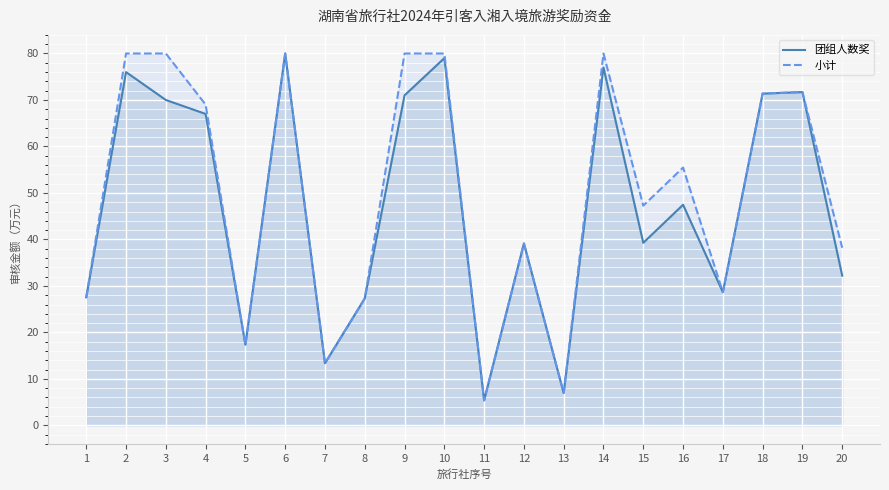

Count the number of data series in this chart.

2